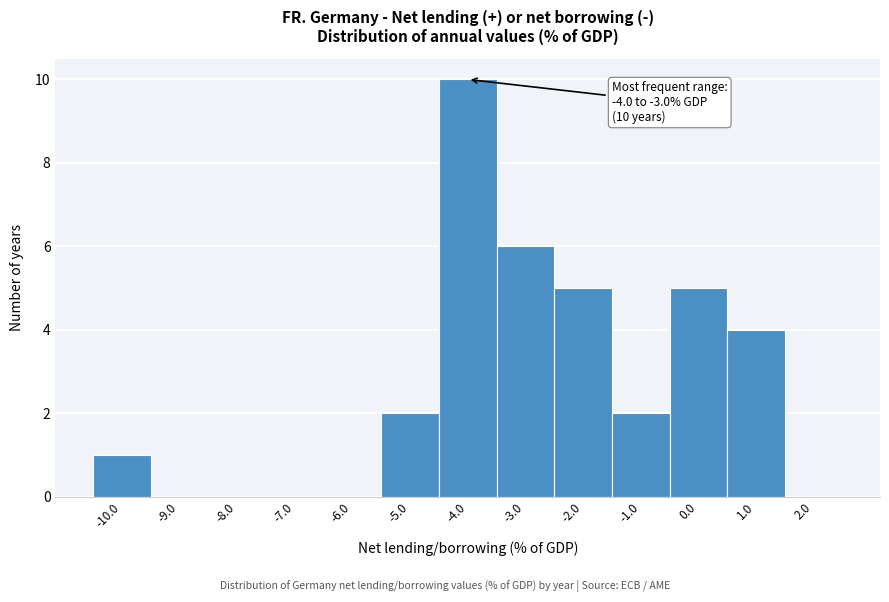

Reading right to left, transcribe all the data shown in this chart.

2.0=0	1.0=4	0.0=5	-1.0=2	-2.0=5	-3.0=6	-4.0=10	-5.0=2	-6.0=0	-7.0=0	-8.0=0	-9.0=0	-10.0=1